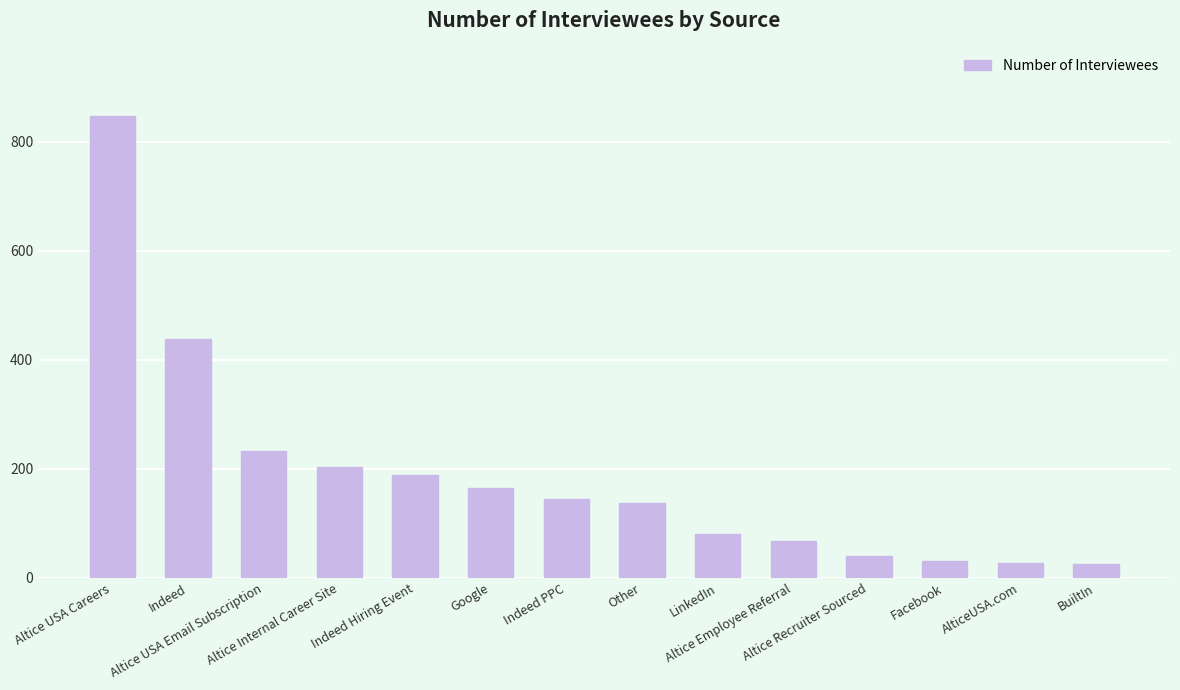

What is the difference between the second highest and minimum values?

413